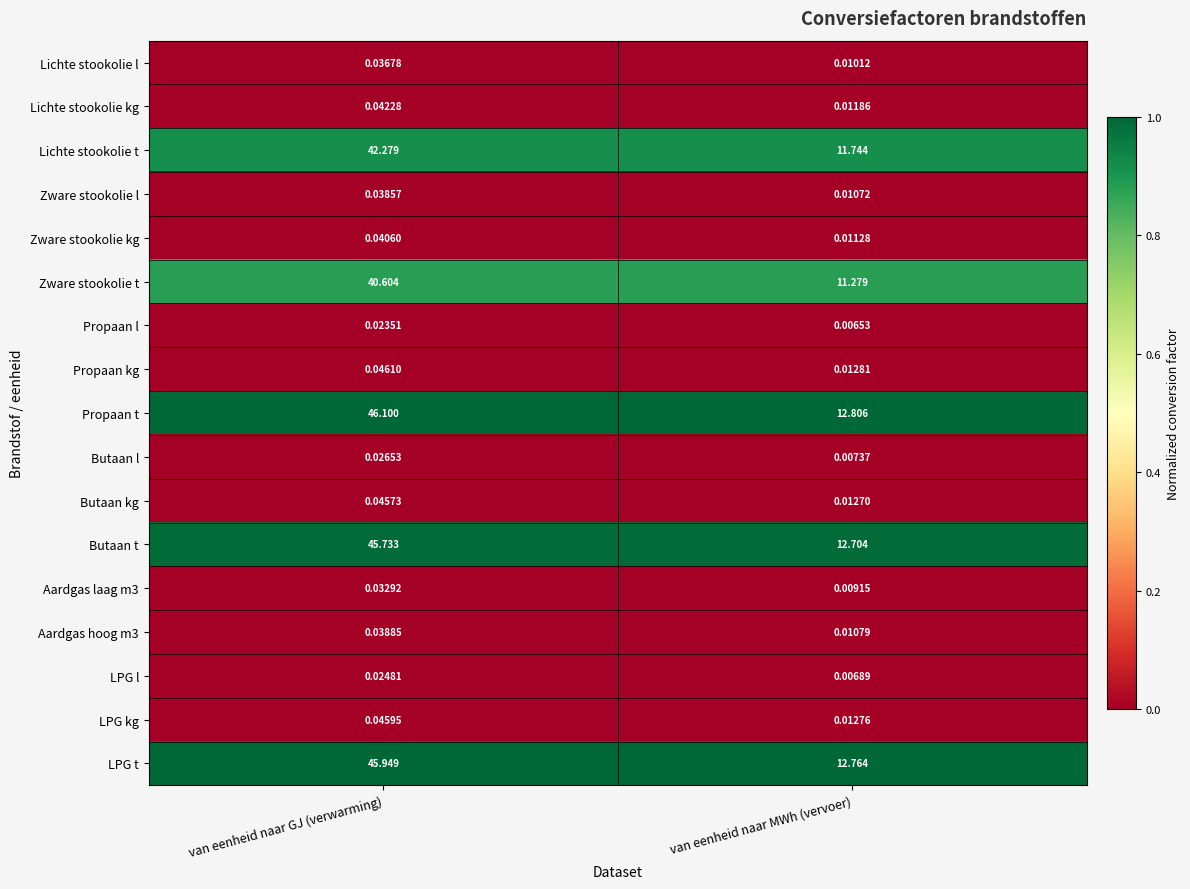

At which category is the sum across all series the highest?

van eenheid naar GJ (verwarming)